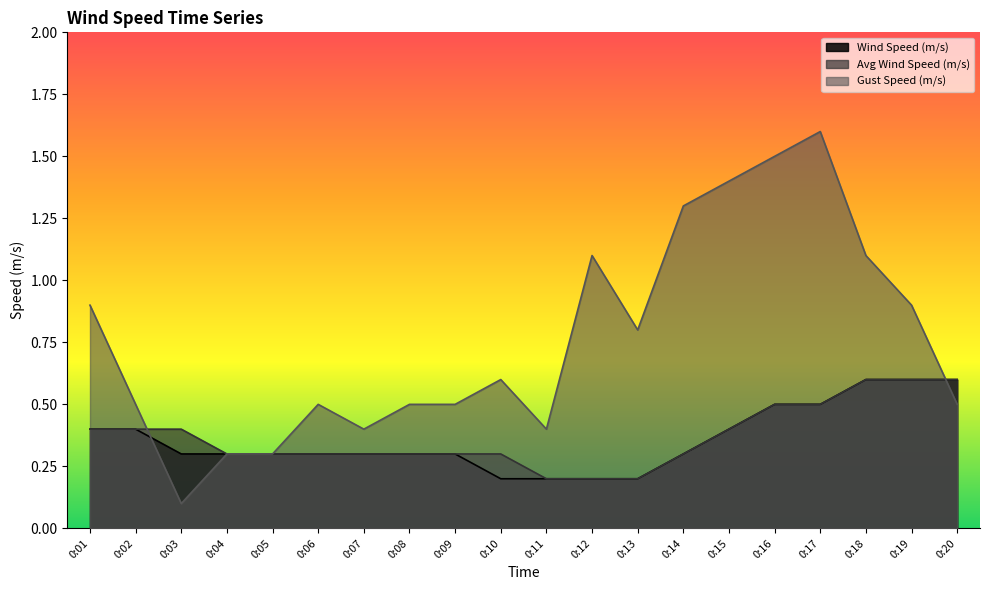

Which has a higher value, 0:13 or 0:19?

0:19